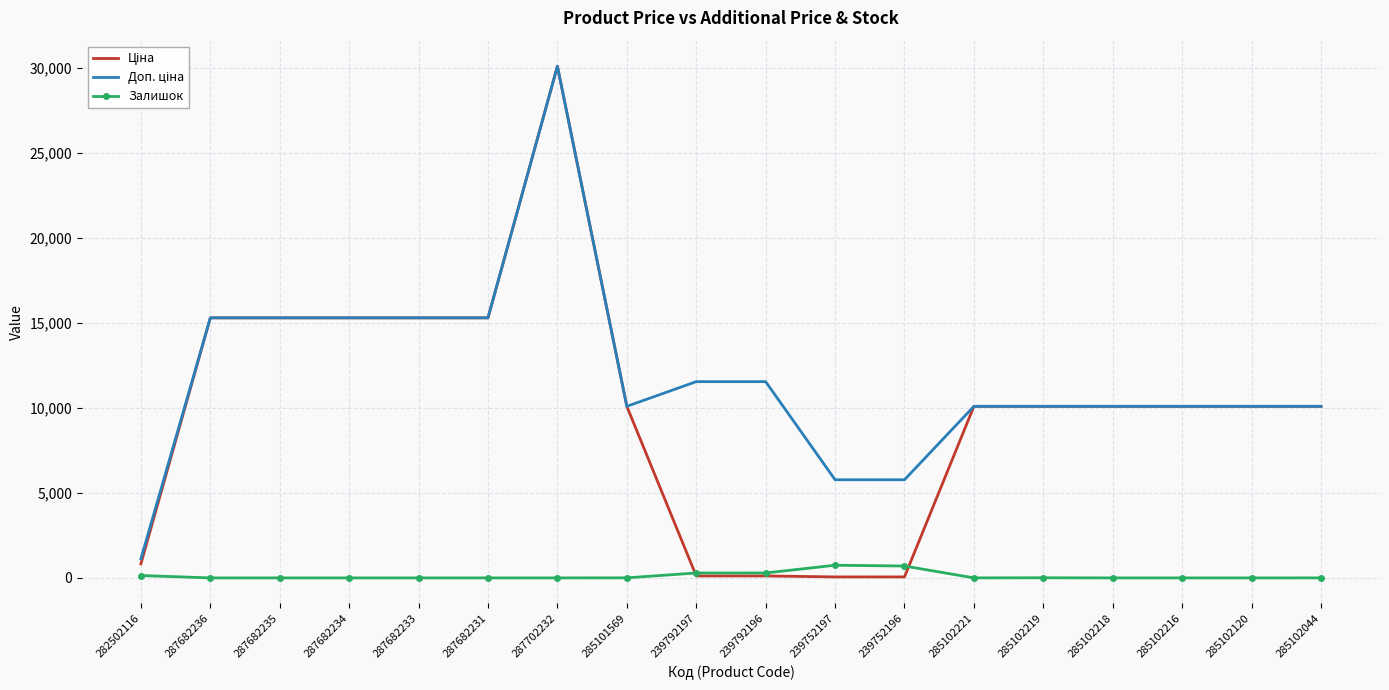

True or false: Залишок has a value of 140.0 at 282502116.

True